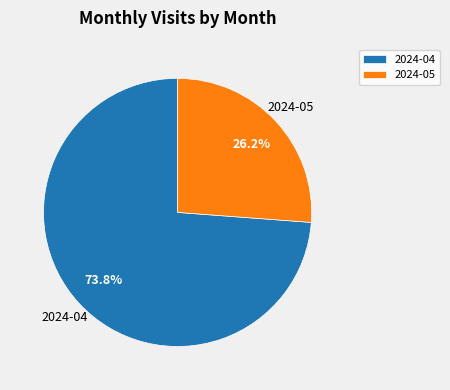

True or false: 2024-05 accounts for 26% of the total.

True